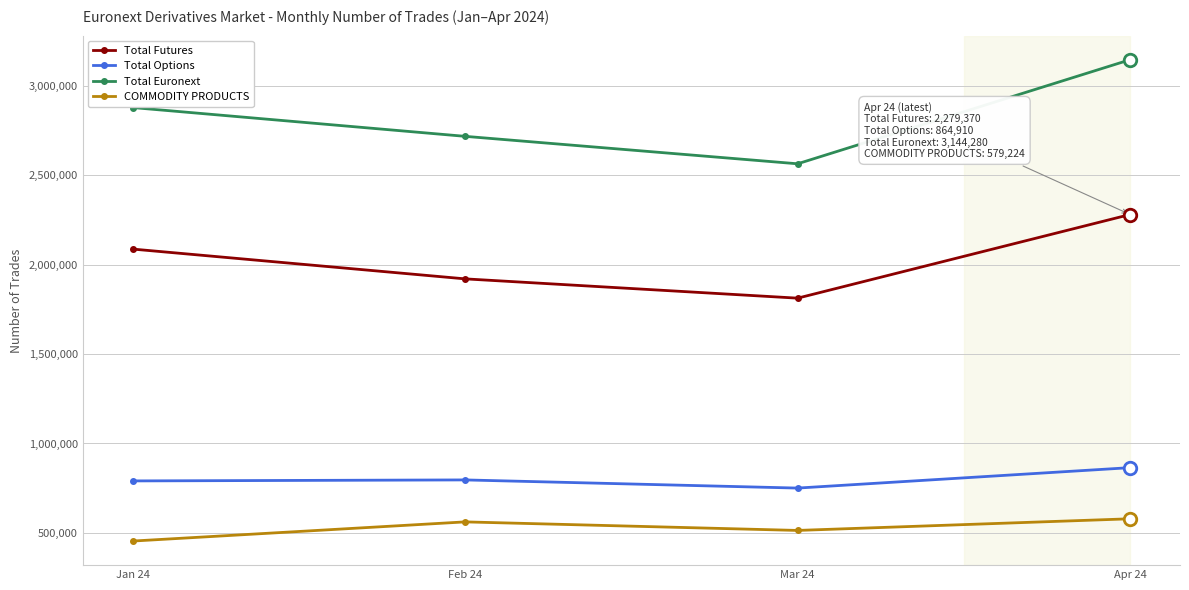

Count the number of categories in the chart.

4